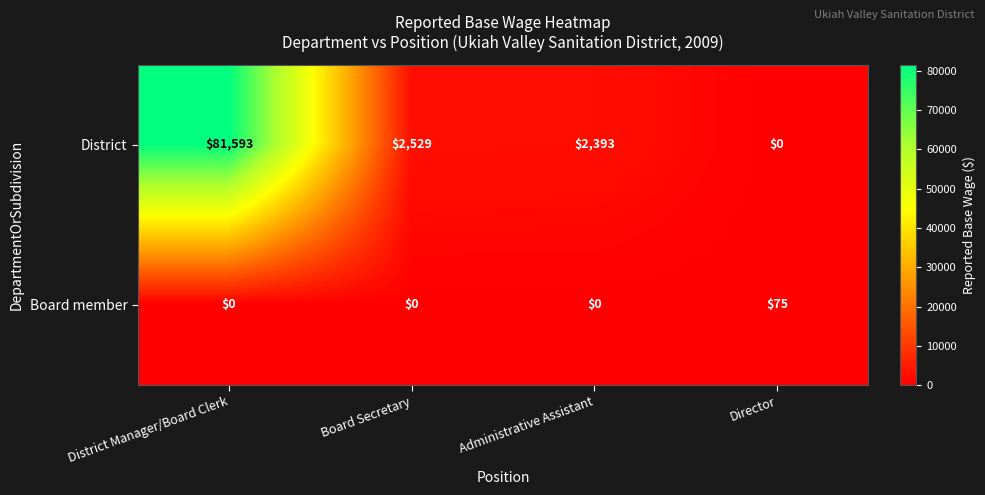

Rank the series by their maximum value, from lowest to highest.

Board member, District